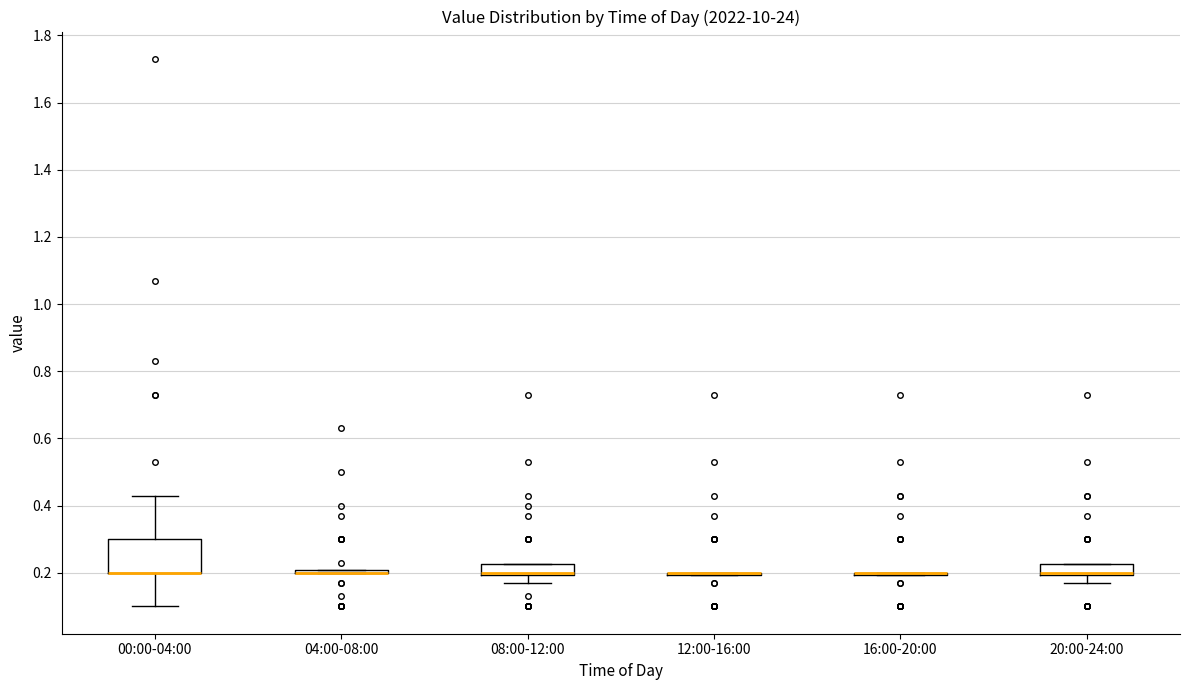

Which box is the tallest, from its lower edge to its upper edge?

00:00-04:00